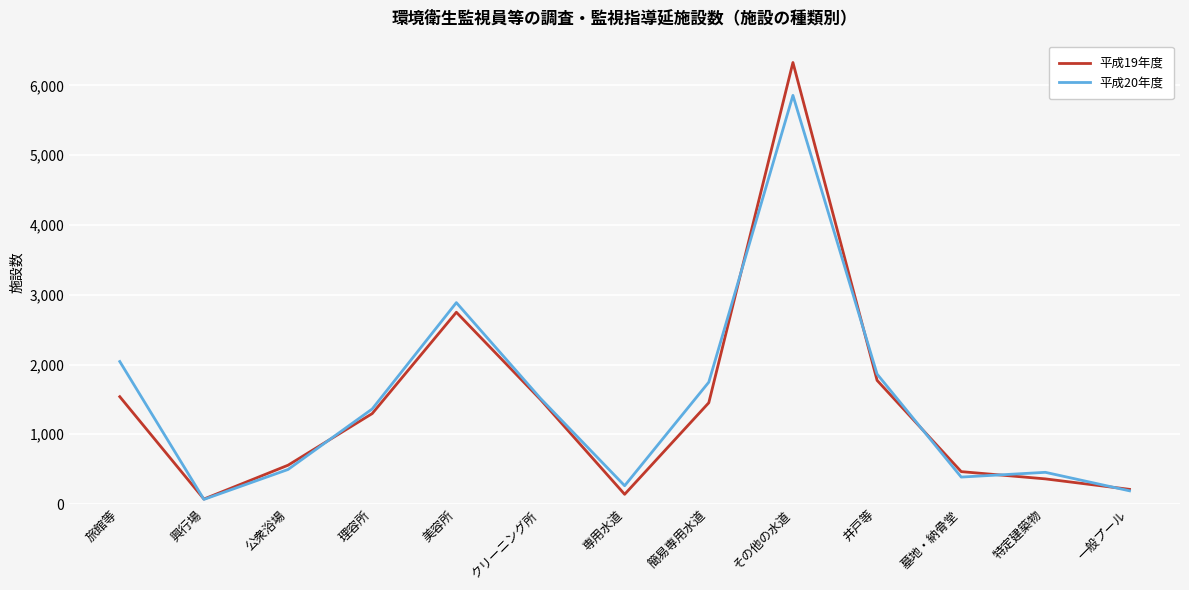

The 平成20年度 series shows 190 at 一般プール. True or false?

True